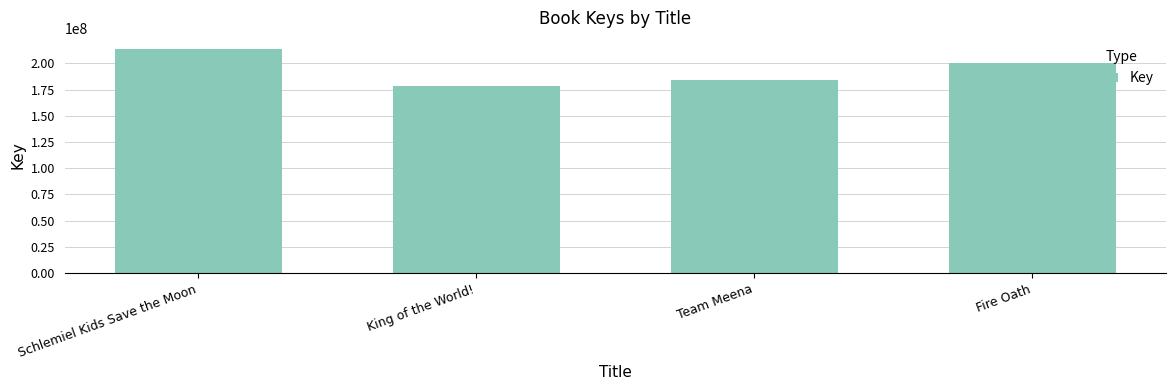

What is the value of the 2nd bar from the left?

178426078